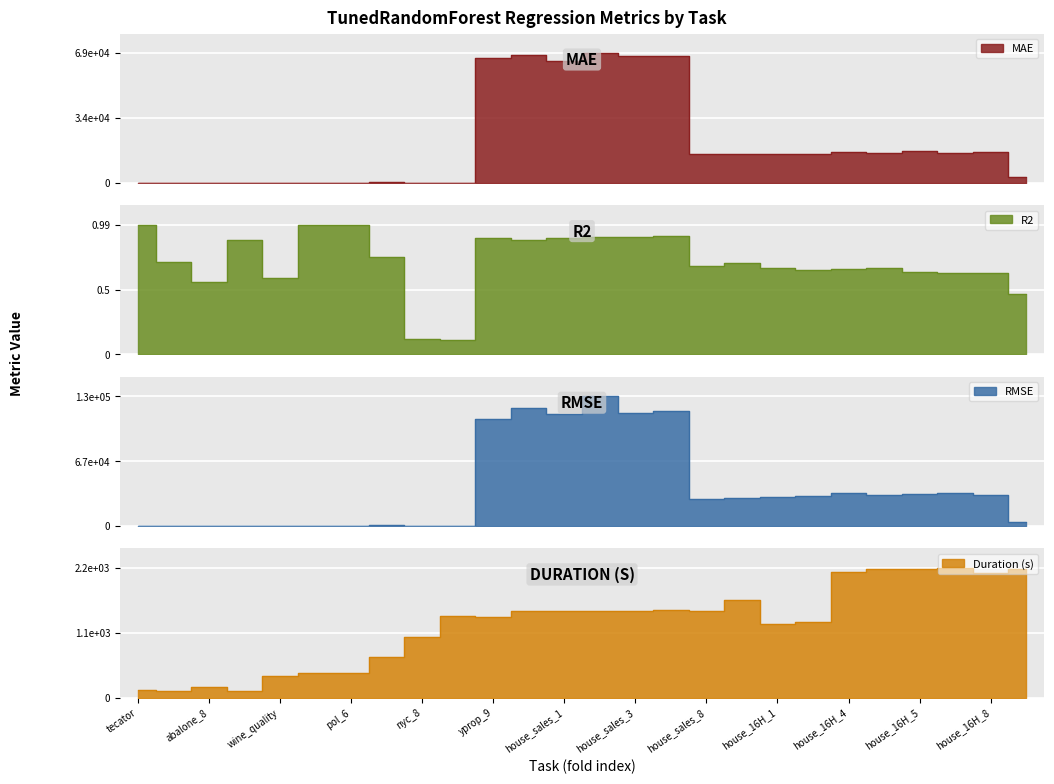

What is the sum of the duration values at house_16H_6 and black_friday?

4359.1